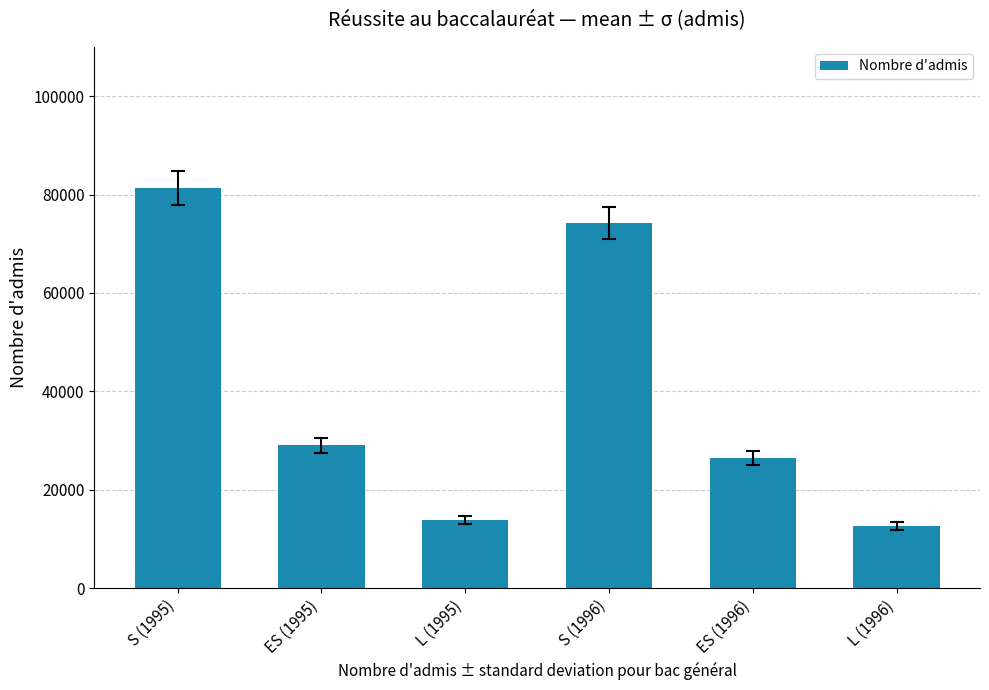

Reading left to right, list all the values displayed in this chart.

81333	29062	13797	74251	26519	12641